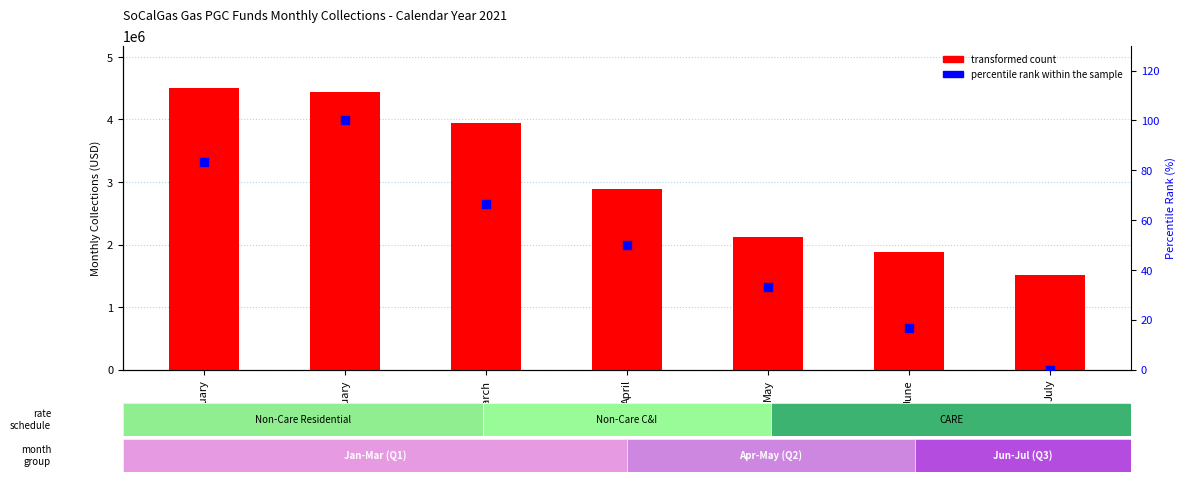

At which category is the sum across all series the highest?

January